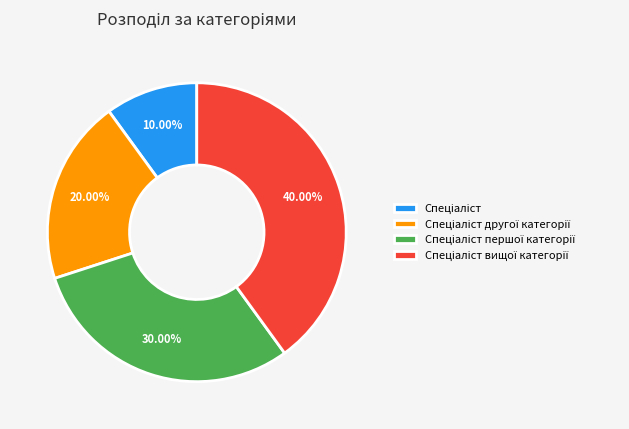

Is there any slice that represents more than half of the pie?

No